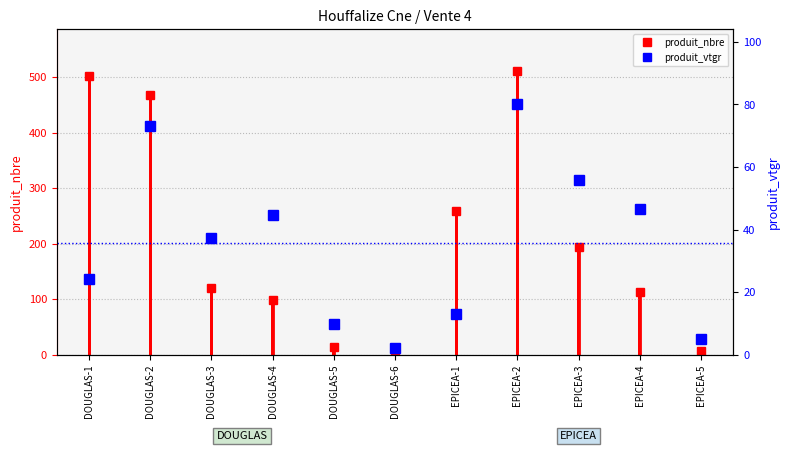

How many bars are there in total?

11